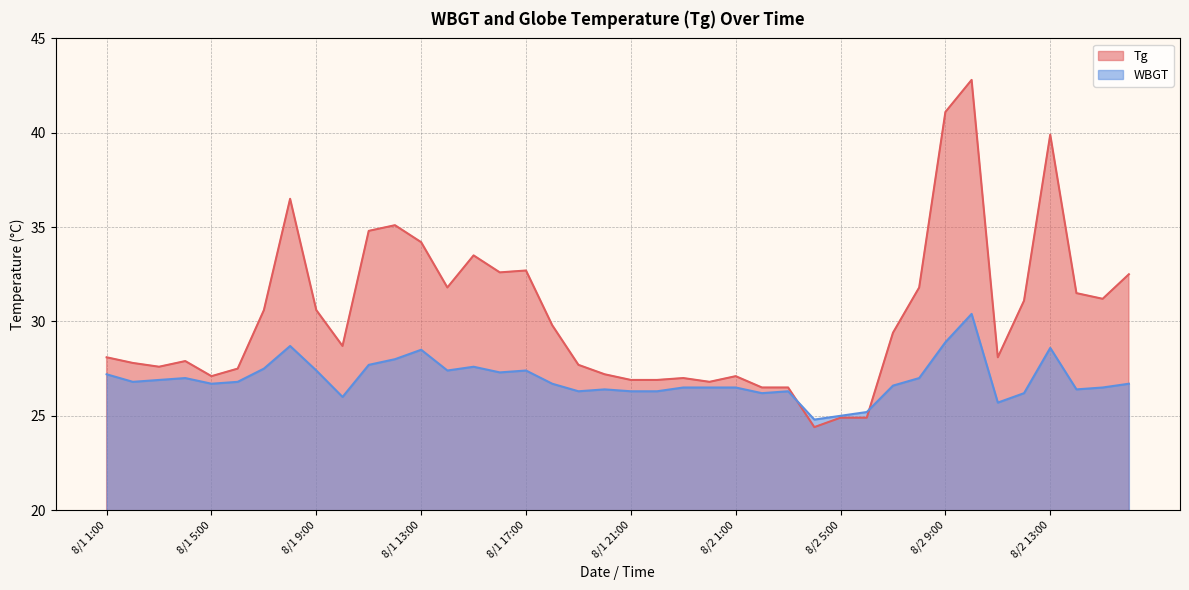

In WBGT, how many points are lower than both neighbors (excluding endpoints)?

10